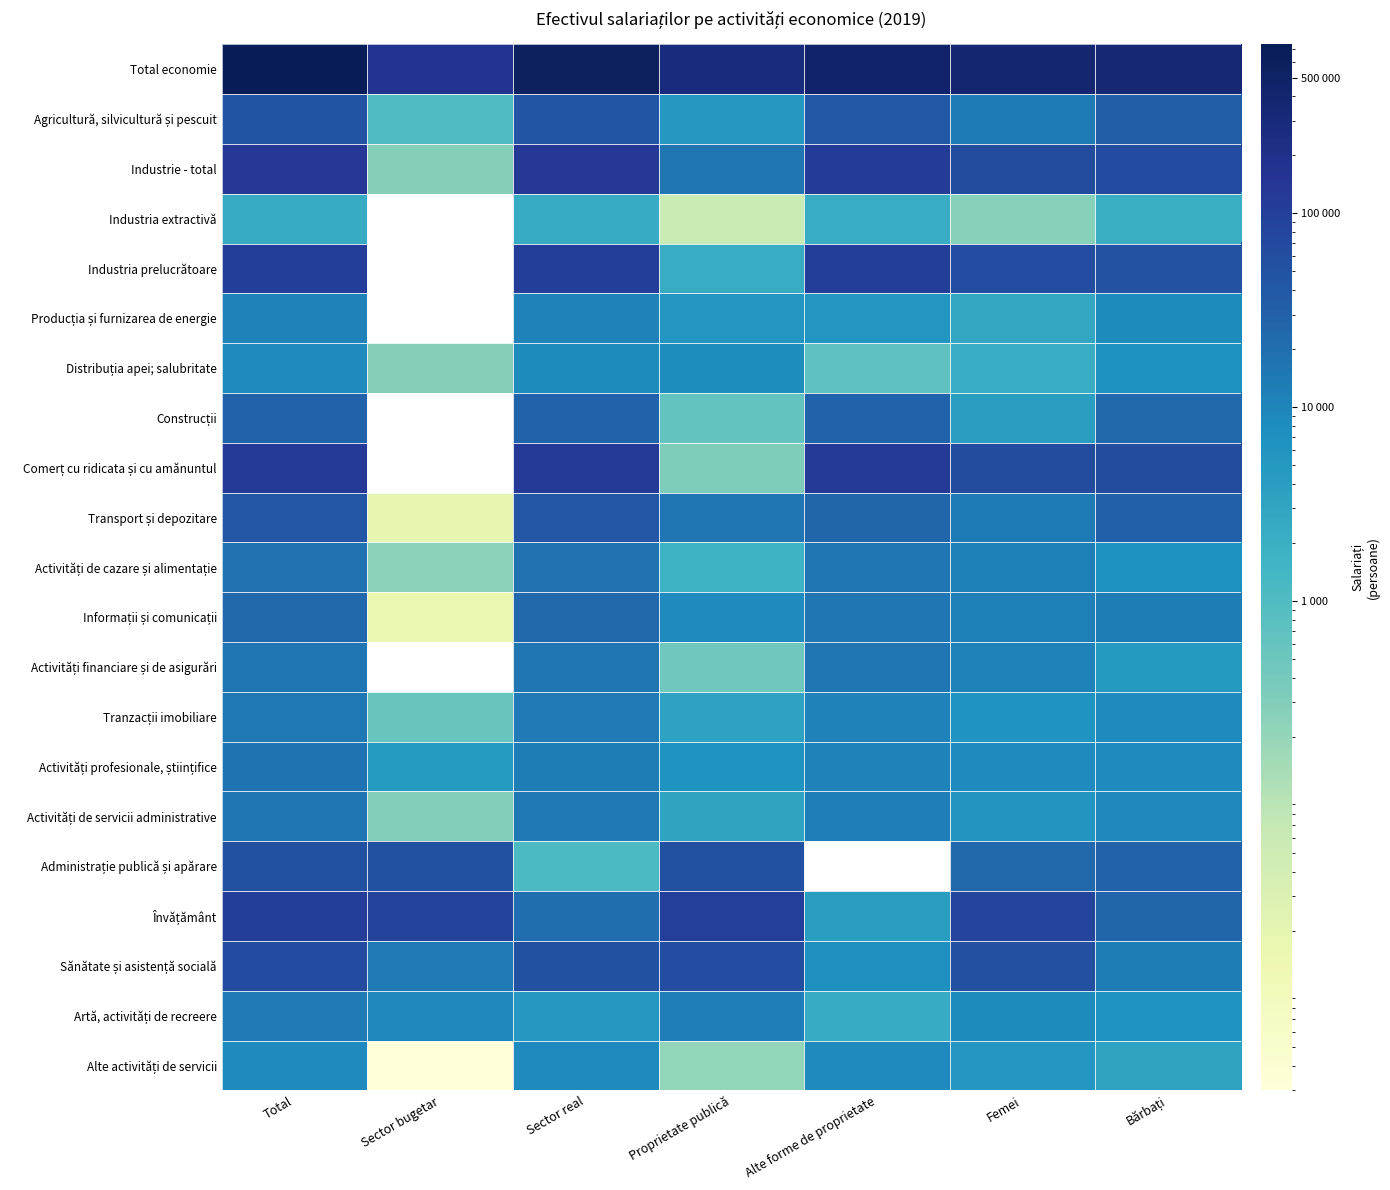

At how many categories does at least one series exceed 558905?

2